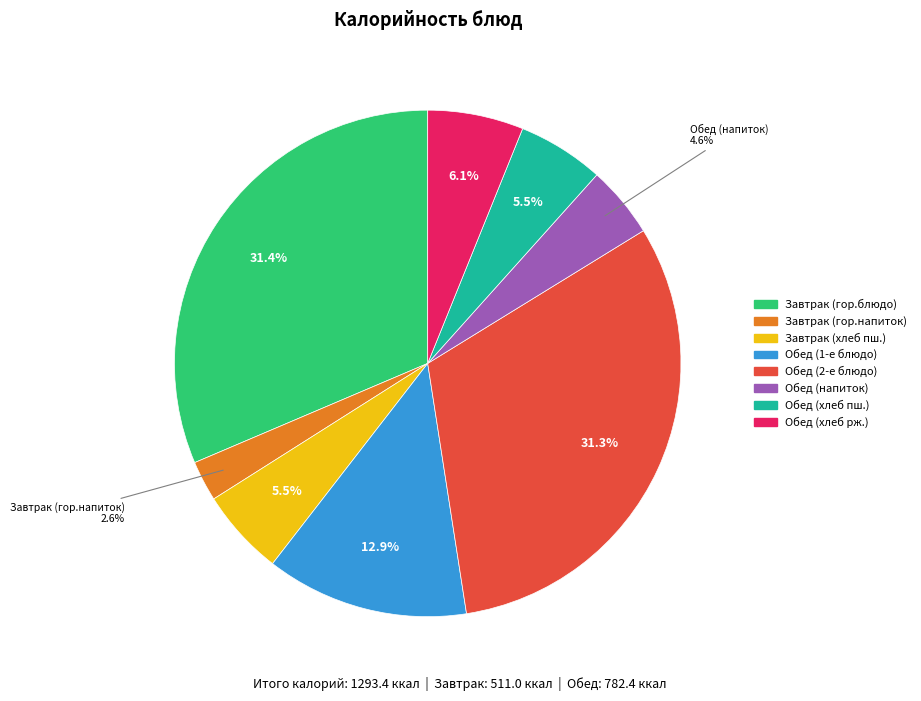

What is the smallest slice in the pie chart?

Завтрак (гор.напиток)